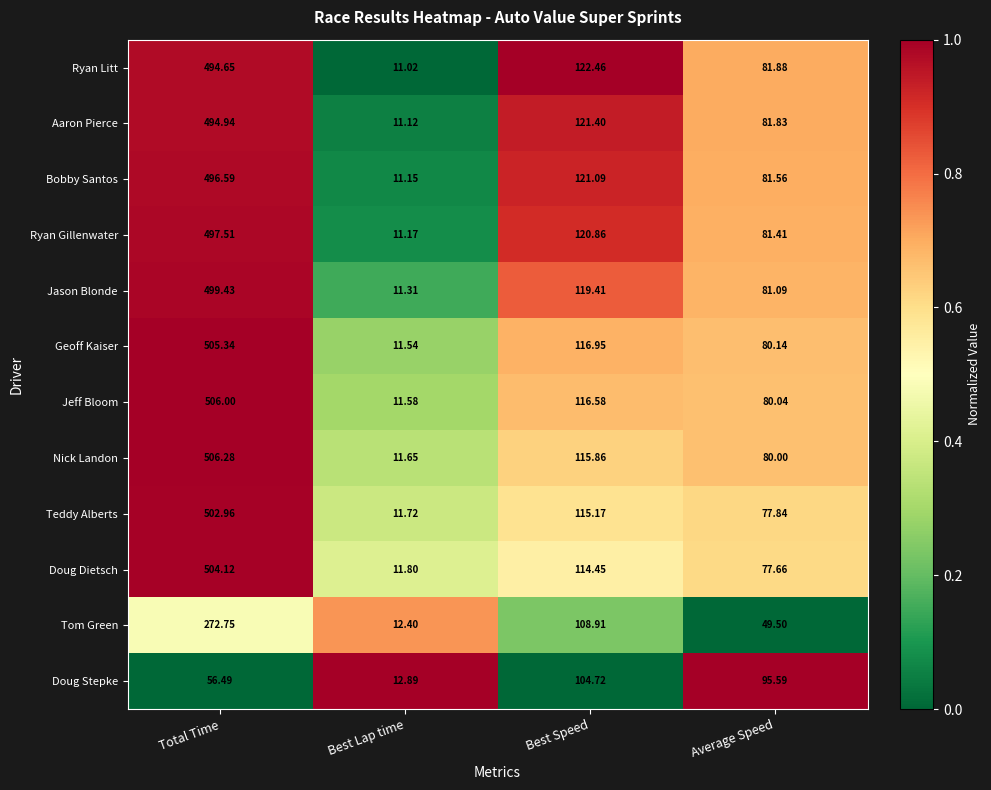

List the labels in order of Tom Green value, largest first.

Total Time, Best Speed, Average Speed, Best Lap time